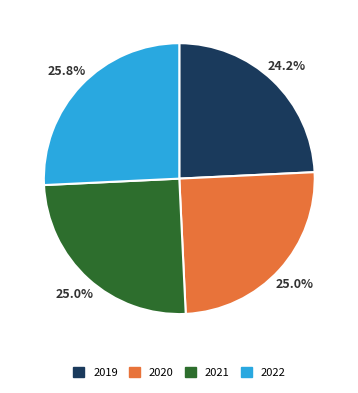

Is there a majority slice in this chart?

No